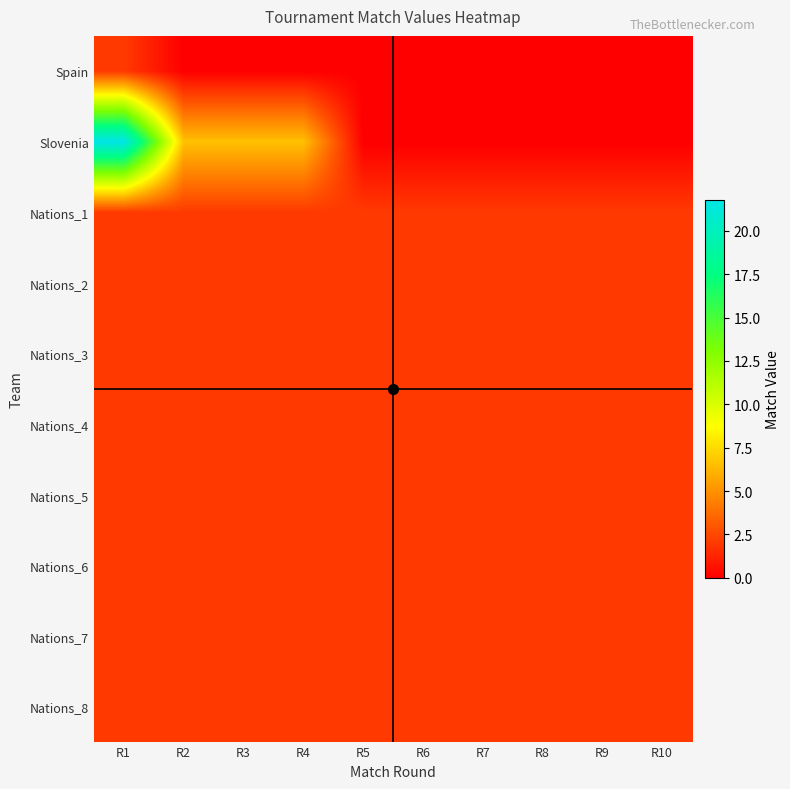

Reading right to left, transcribe all the data shown in this chart.

Spain: R10=0.0	R9=0.0	R8=0.0	R7=0.0	R6=0.0	R5=0.0	R4=0.0	R3=0.0	R2=0.0	R1=2.0
Slovenia: R10=0.0	R9=0.0	R8=0.0	R7=0.0	R6=0.0	R5=0.0	R4=6.6	R3=6.6	R2=6.6	R1=21.8
Nations_1: R10=2.0	R9=2.0	R8=2.0	R7=2.0	R6=2.0	R5=2.0	R4=2.0	R3=2.0	R2=2.0	R1=2.0
Nations_2: R10=2.0	R9=2.0	R8=2.0	R7=2.0	R6=2.0	R5=2.0	R4=2.0	R3=2.0	R2=2.0	R1=2.0
Nations_3: R10=2.0	R9=2.0	R8=2.0	R7=2.0	R6=2.0	R5=2.0	R4=2.0	R3=2.0	R2=2.0	R1=2.0
Nations_4: R10=2.0	R9=2.0	R8=2.0	R7=2.0	R6=2.0	R5=2.0	R4=2.0	R3=2.0	R2=2.0	R1=2.0
Nations_5: R10=2.0	R9=2.0	R8=2.0	R7=2.0	R6=2.0	R5=2.0	R4=2.0	R3=2.0	R2=2.0	R1=2.0
Nations_6: R10=2.0	R9=2.0	R8=2.0	R7=2.0	R6=2.0	R5=2.0	R4=2.0	R3=2.0	R2=2.0	R1=2.0
Nations_7: R10=2.0	R9=2.0	R8=2.0	R7=2.0	R6=2.0	R5=2.0	R4=2.0	R3=2.0	R2=2.0	R1=2.0
Nations_8: R10=2.0	R9=2.0	R8=2.0	R7=2.0	R6=2.0	R5=2.0	R4=2.0	R3=2.0	R2=2.0	R1=2.0